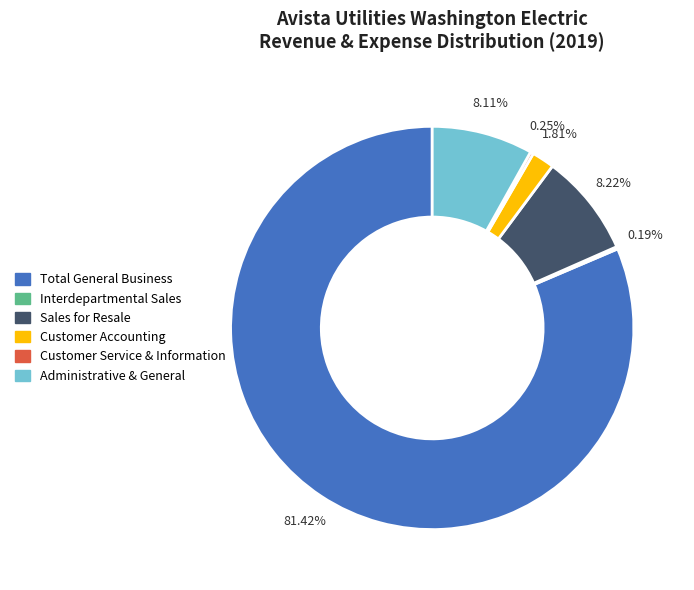

Which category accounts for the majority?

Total General Business